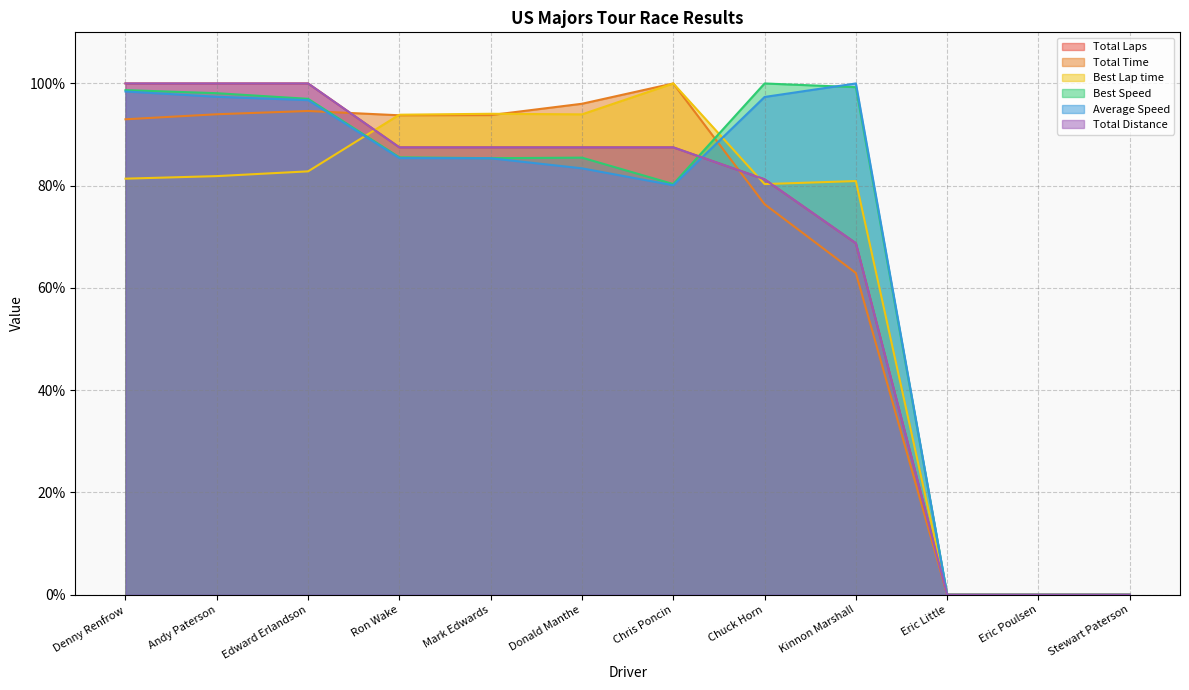

Which series has the widest spread of values?

Total Laps